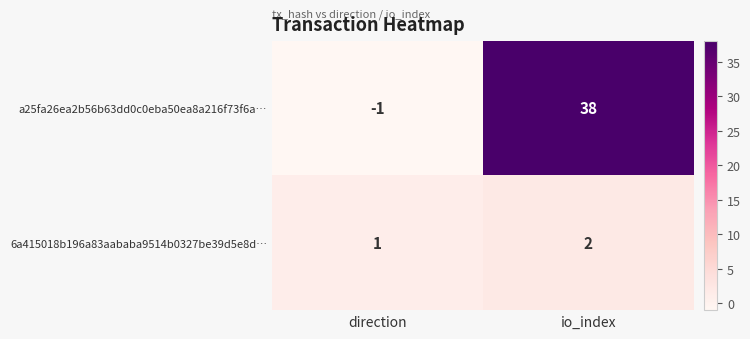

Is it true that a25fa26ea2b56b63dd0c0eba50ea8a216f73f6a… equals 0 at direction?

False